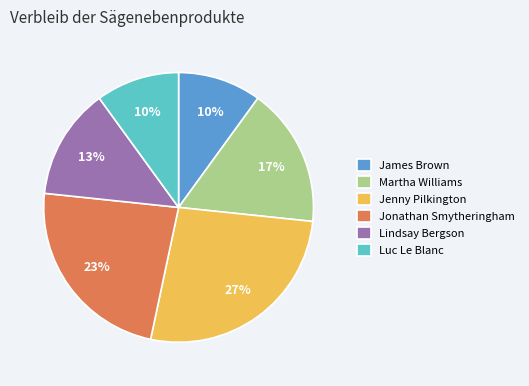

What is the largest slice in the pie chart?

Jenny Pilkington